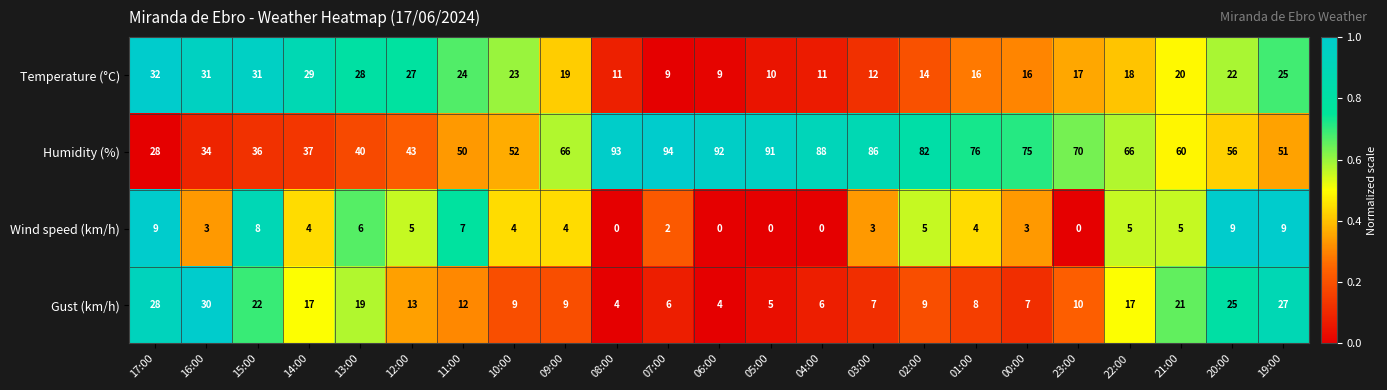

Which category has the highest value across all series?

07:00